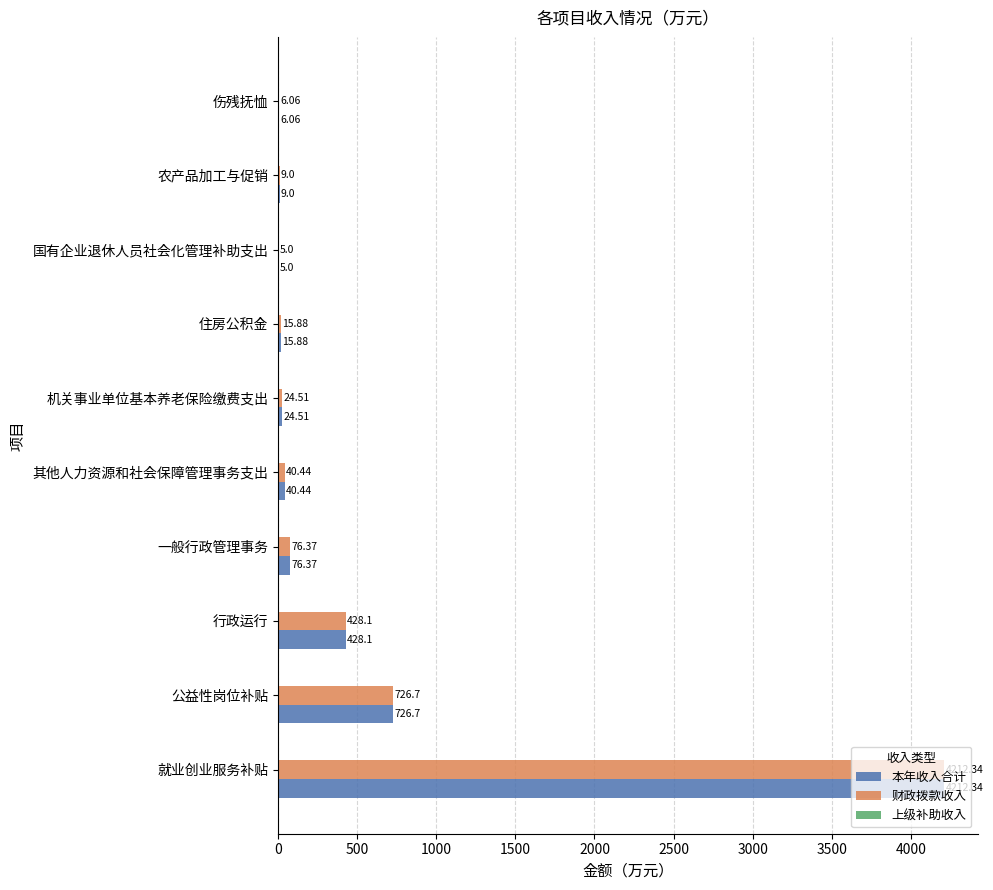

What is the total value across all series at 国有企业退休人员社会化管理补助支出?

10.0